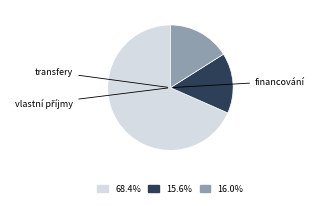

Is there any slice that represents more than half of the pie?

Yes